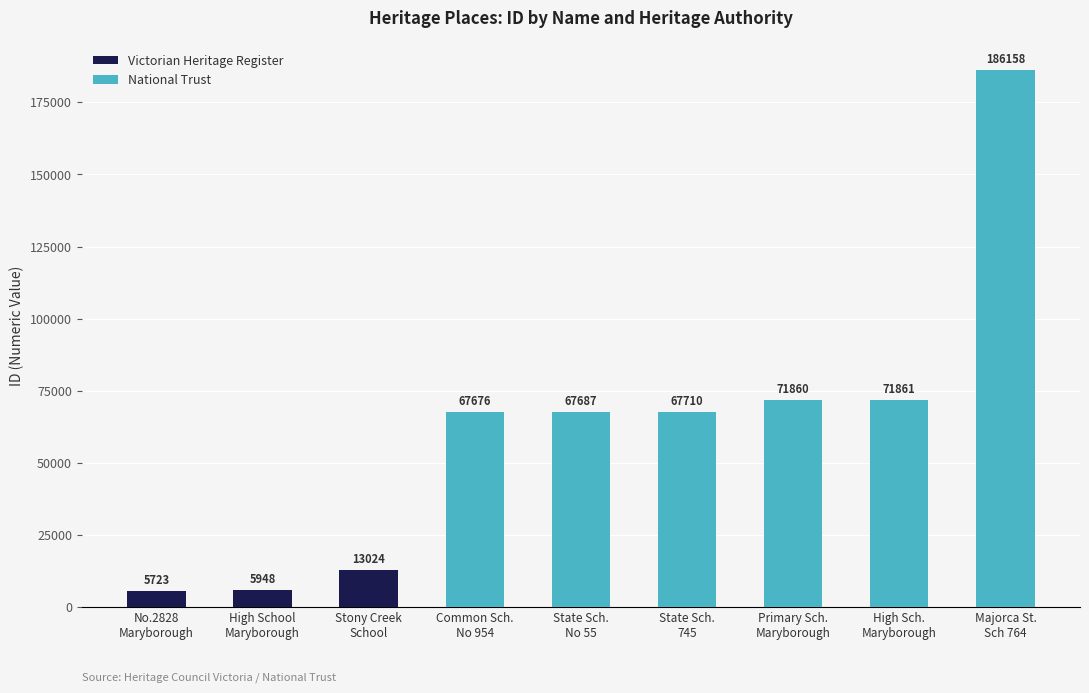

How many data points does each series have?

9